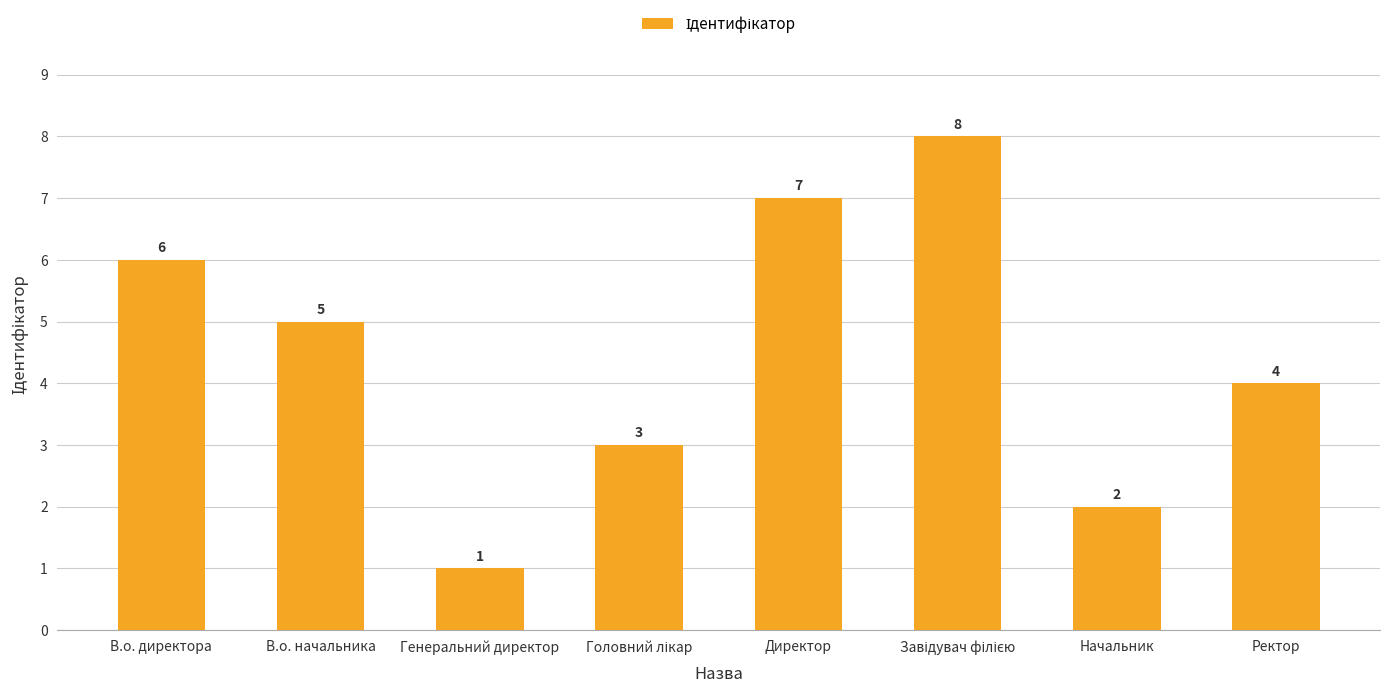

What is the value of the 6th bar from the left?

8